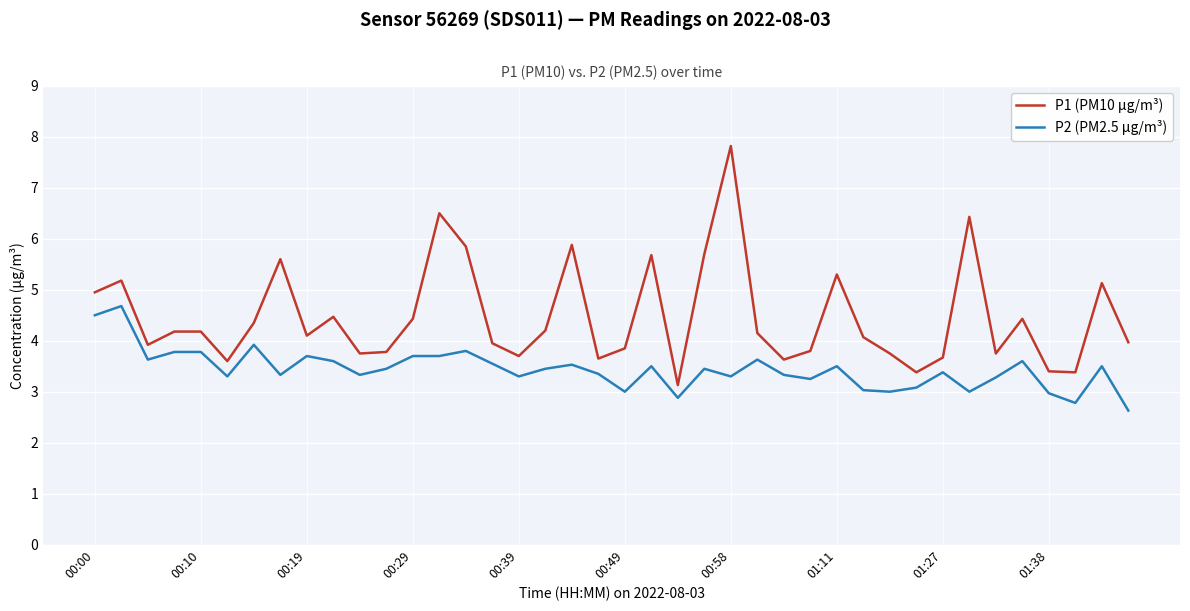

True or false: P1 (PM10 µg/m³) and P2 (PM2.5 µg/m³) cross at least once.

False